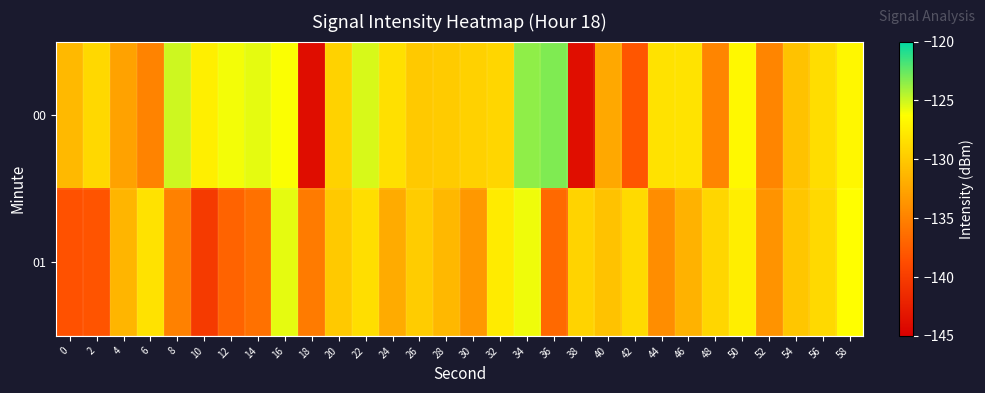

What is the total value across all series at 34?

-249.4